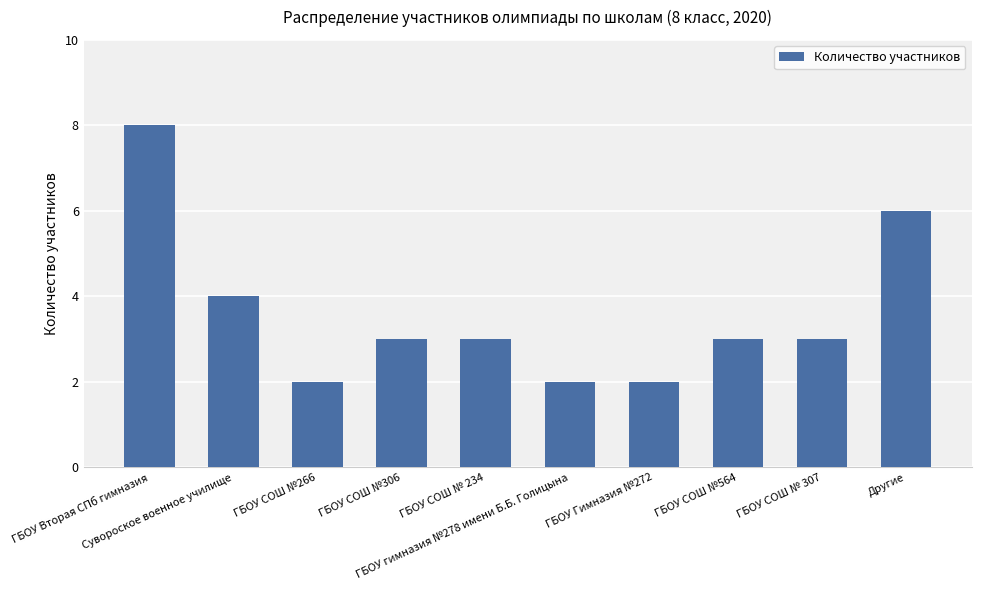

How many distinct data groups are displayed?

1